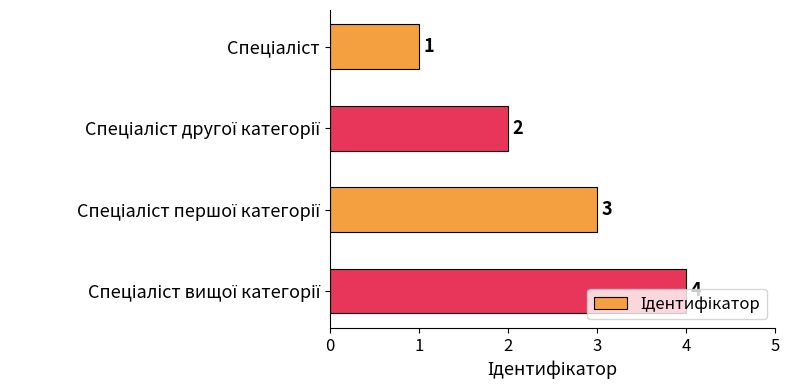

What is the difference between the maximum and minimum values?

3